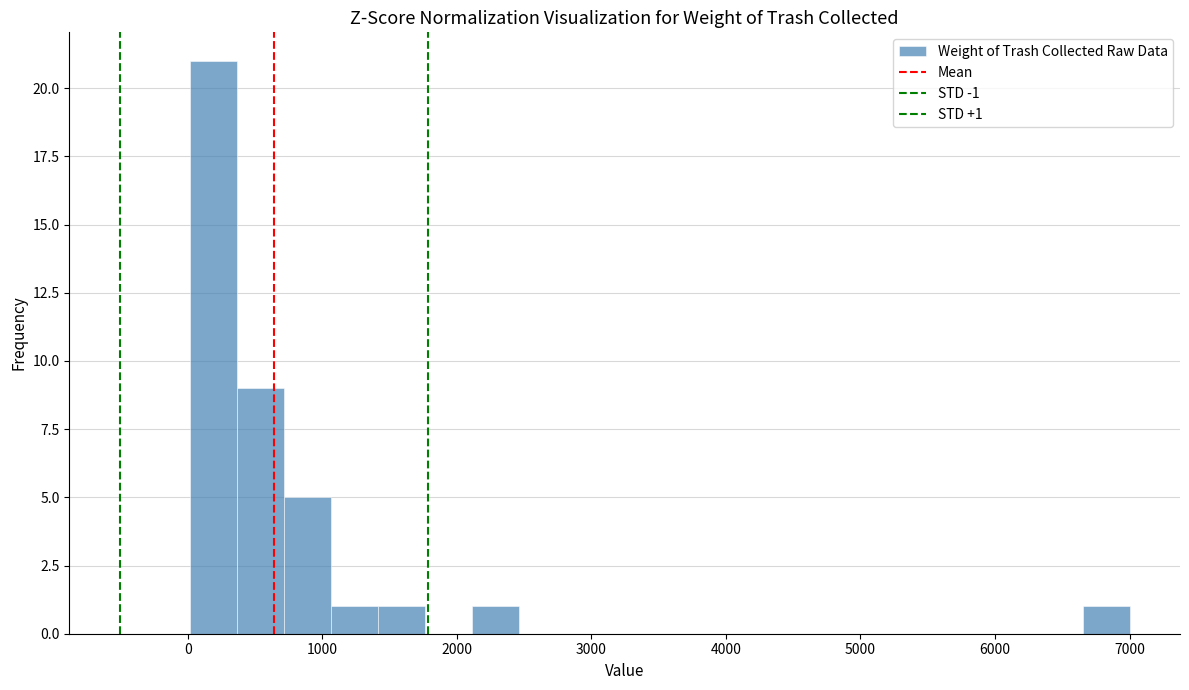

Around what value on the x-axis is the tallest bar? Give the approximate position of its centre, as read against the axis.

200